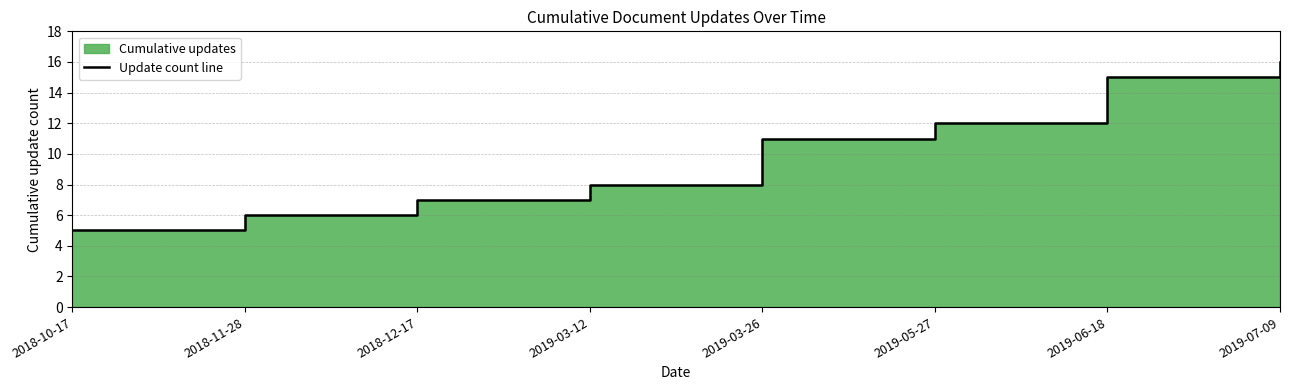

List the labels in order of value, largest first.

2019-07-09, 2019-06-18, 2019-05-27, 2019-03-26, 2019-03-12, 2018-12-17, 2018-11-28, 2018-10-17